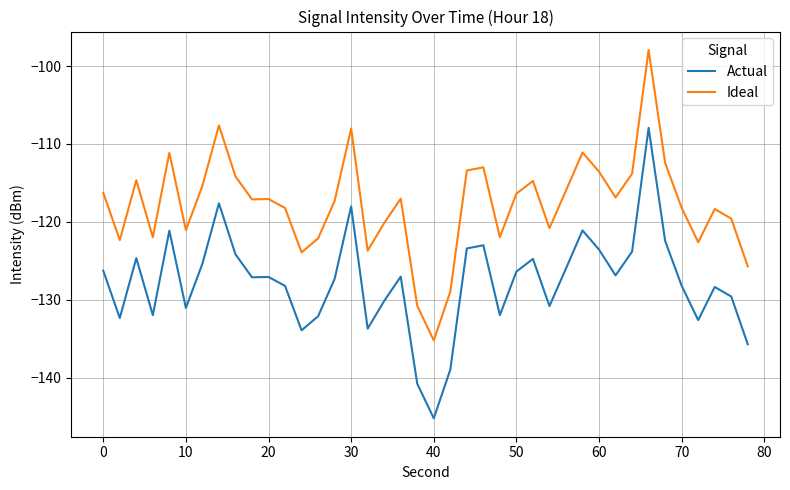

What are all the series names shown in the legend?

Actual, Ideal